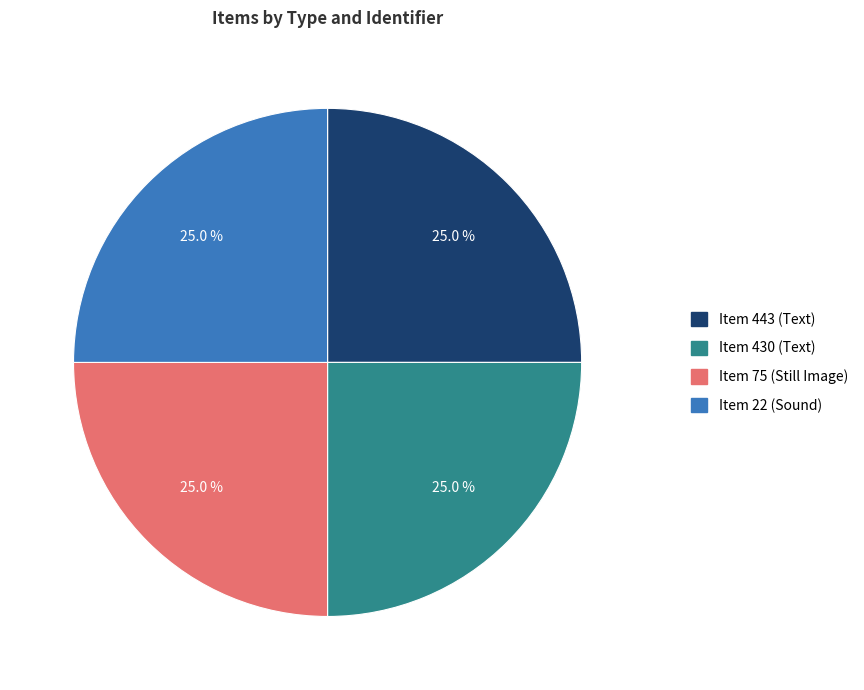

Does Item 443 (Text) represent more than half of the total?

No